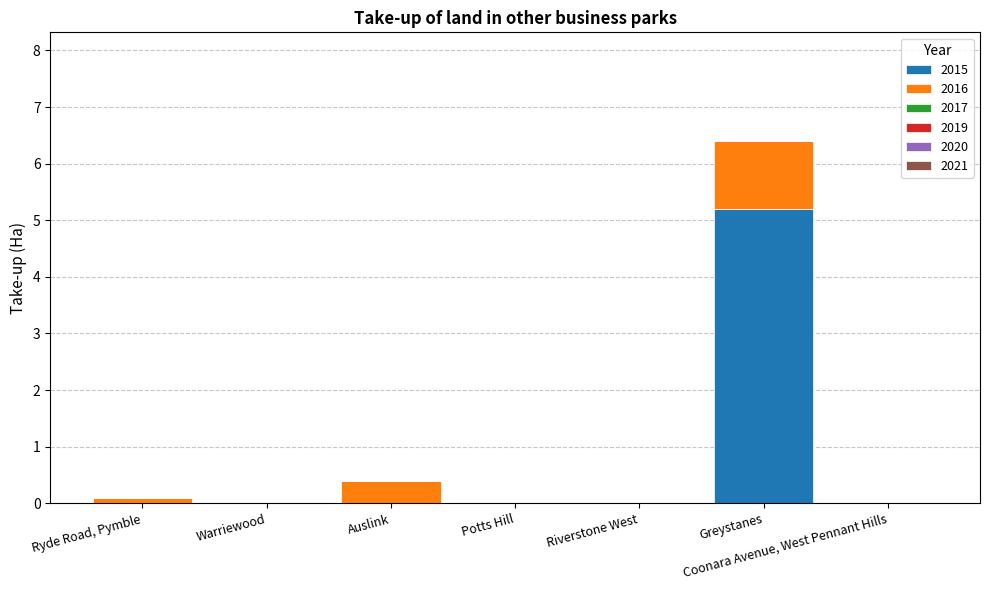

The value of 2015 at Warriewood is -1.9. True or false?

False